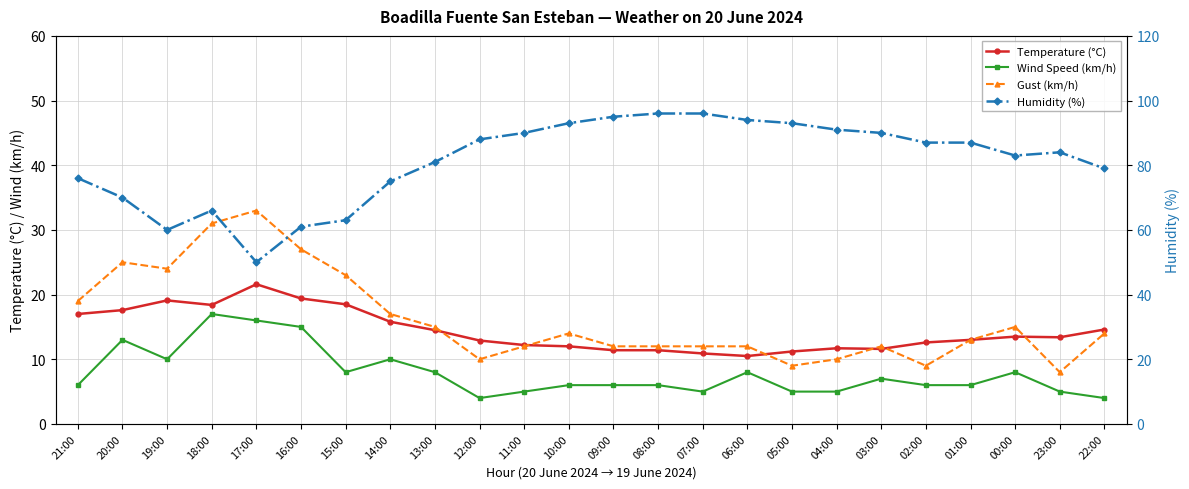

Between 22:00 and 09:00, which is larger?

22:00